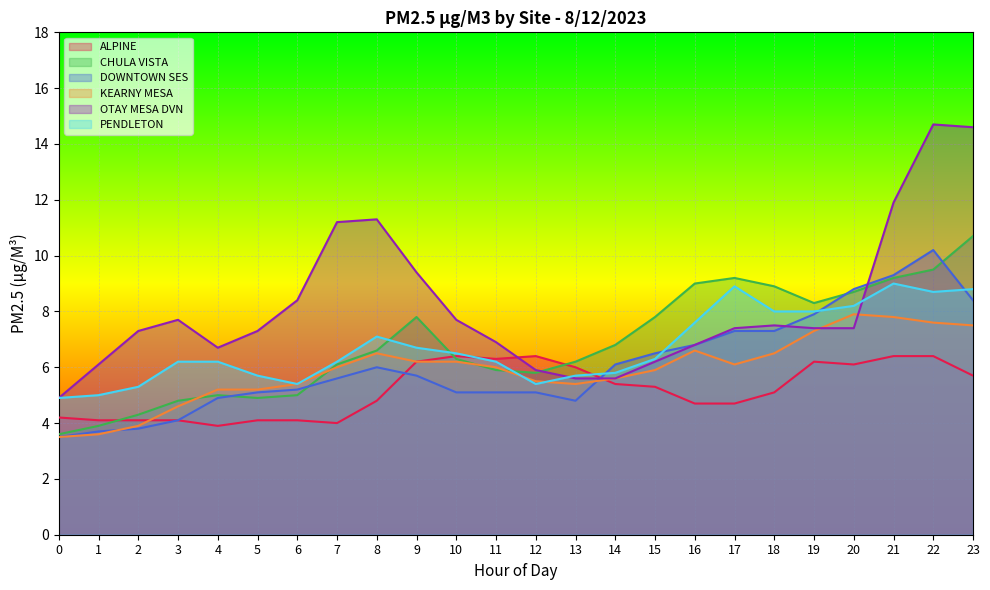

True or false: KEARNY MESA has more than 2 points higher than both neighbors.

True